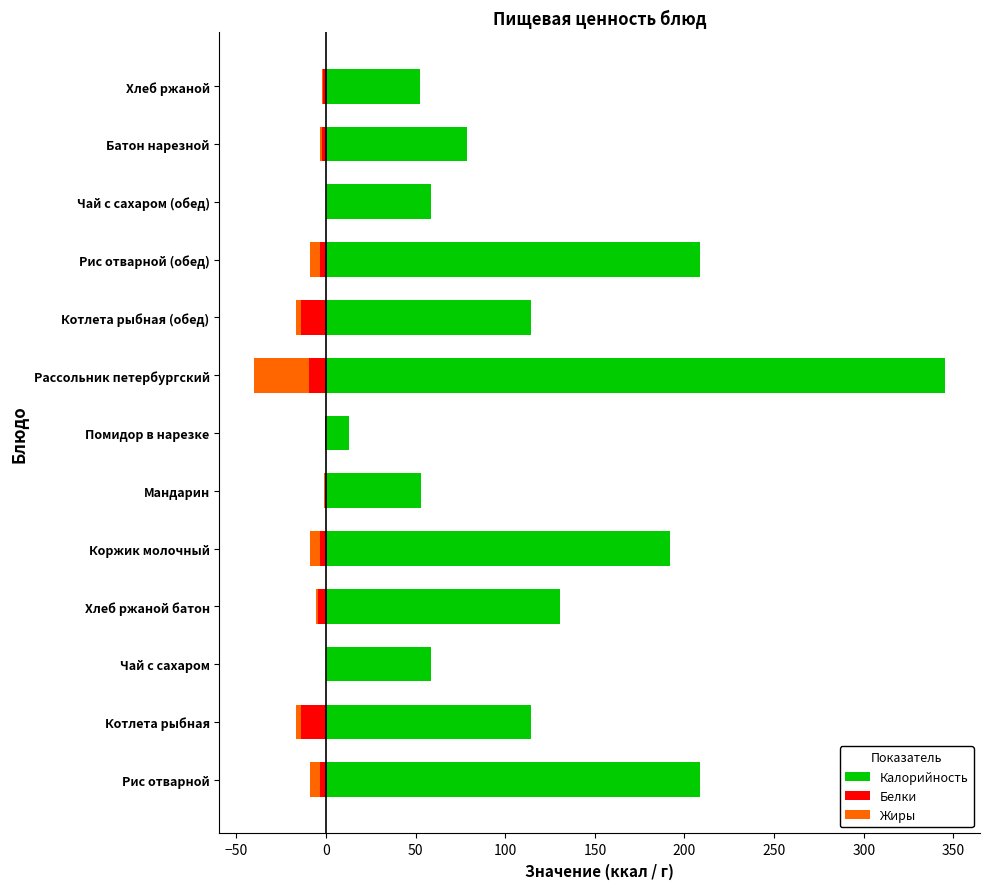

How many bars are there in total?

39